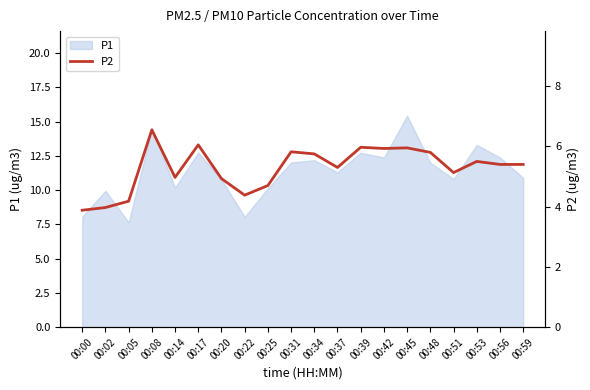

What is the smallest value displayed?

3.9